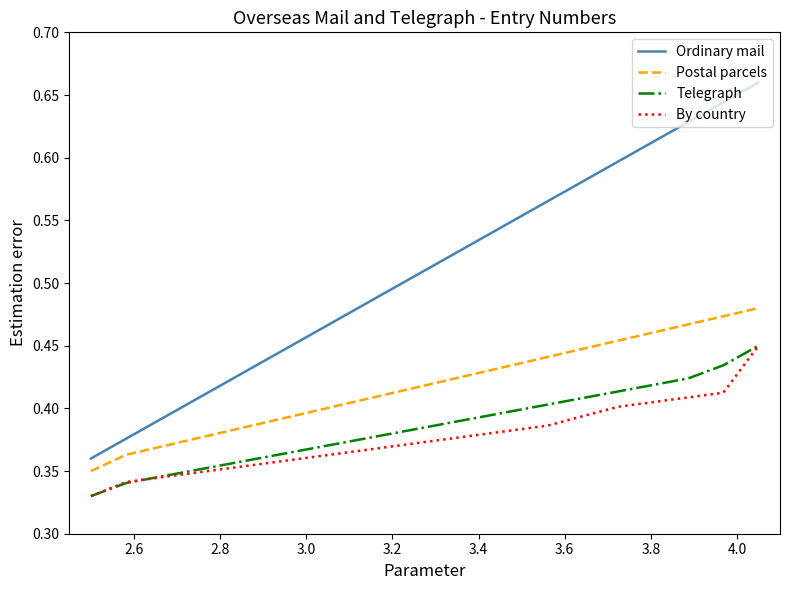

True or false: Ordinary mail and By country intersect in this chart.

False